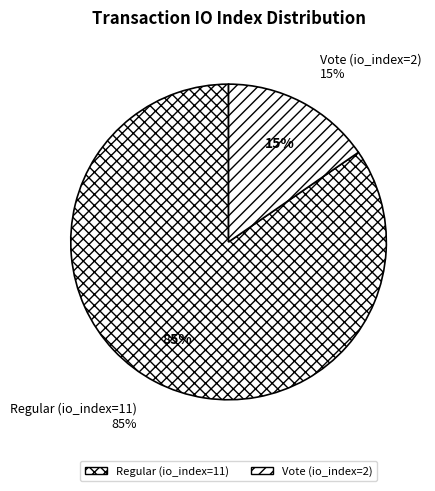

Rank the categories by value from lowest to highest.

Vote (io_index=2), Regular (io_index=11)